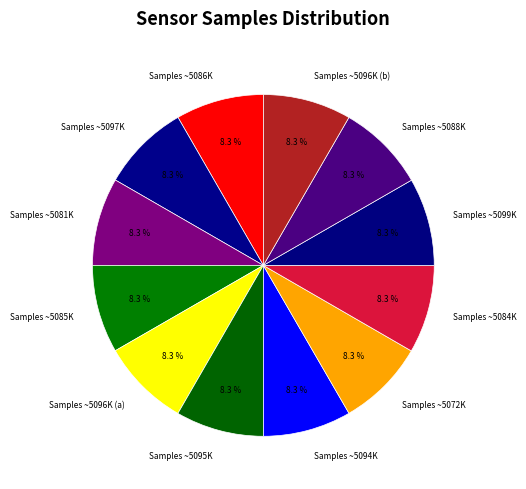

What percentage do Samples ~5095K and Samples ~5094K together represent?

16.7%